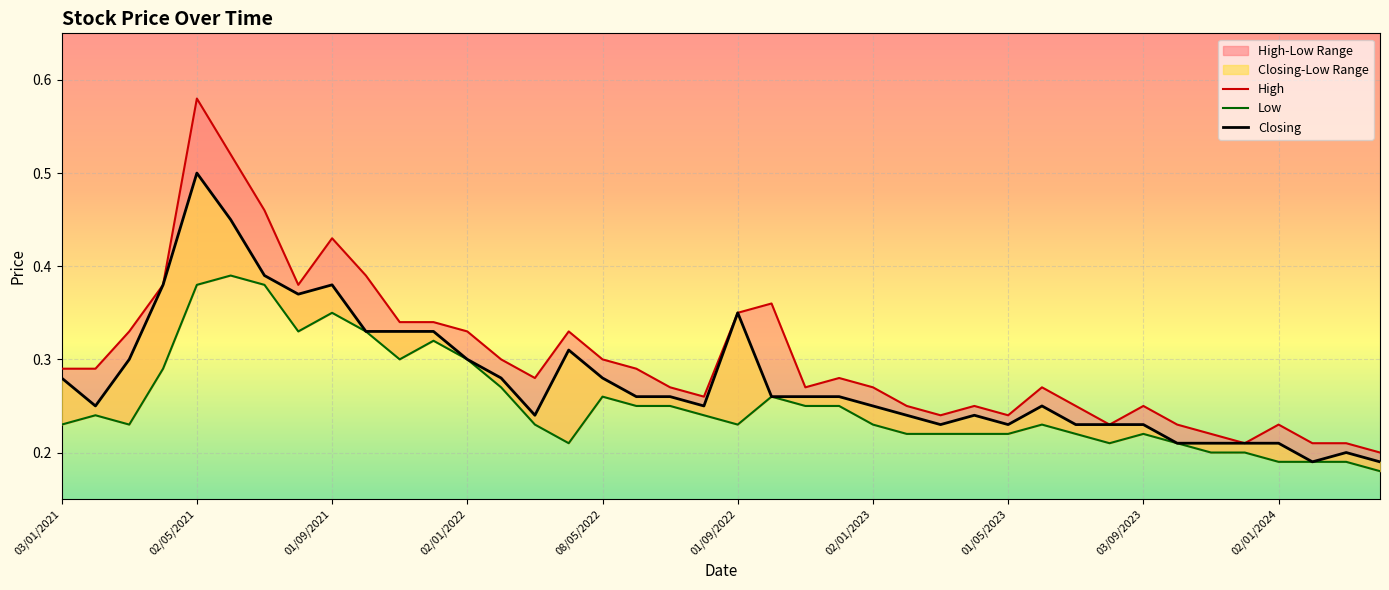

Rank the series by their average value, from highest to lowest.

High, Closing, Low